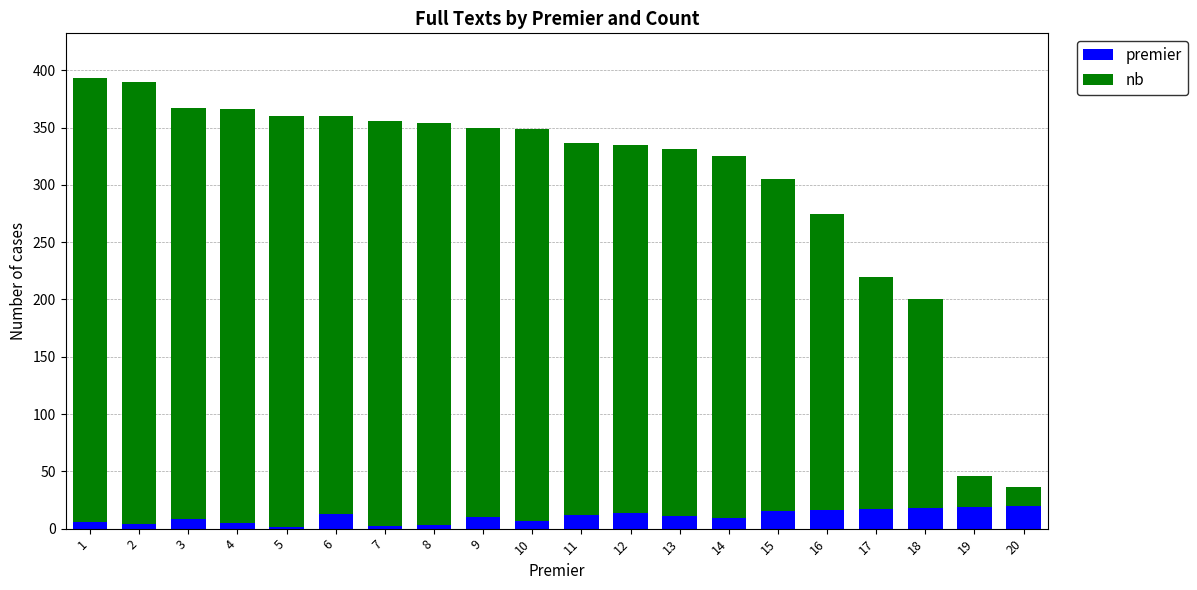

True or false: nb has a value of 64 at 15.

False